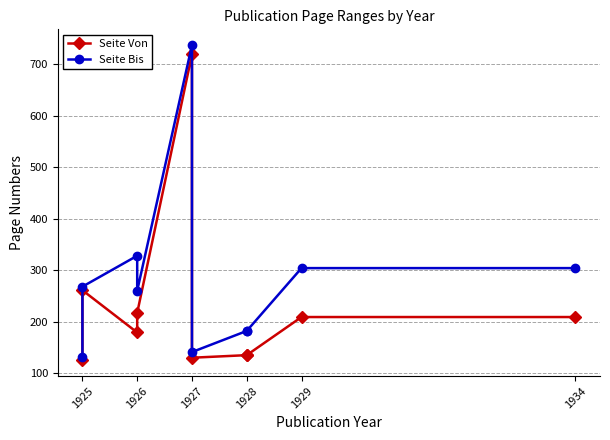

How many interior local peaks does the Seite Von series have?

2